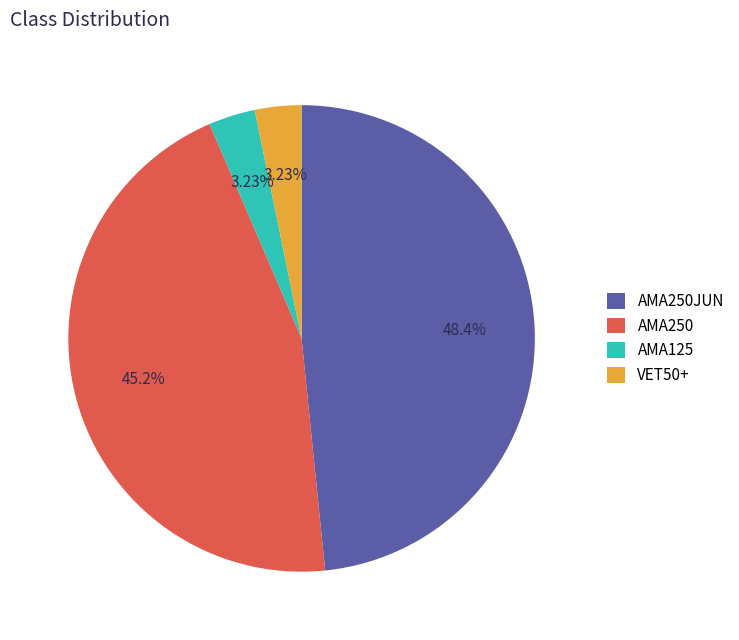

Which category has the biggest portion of the pie?

AMA250JUN